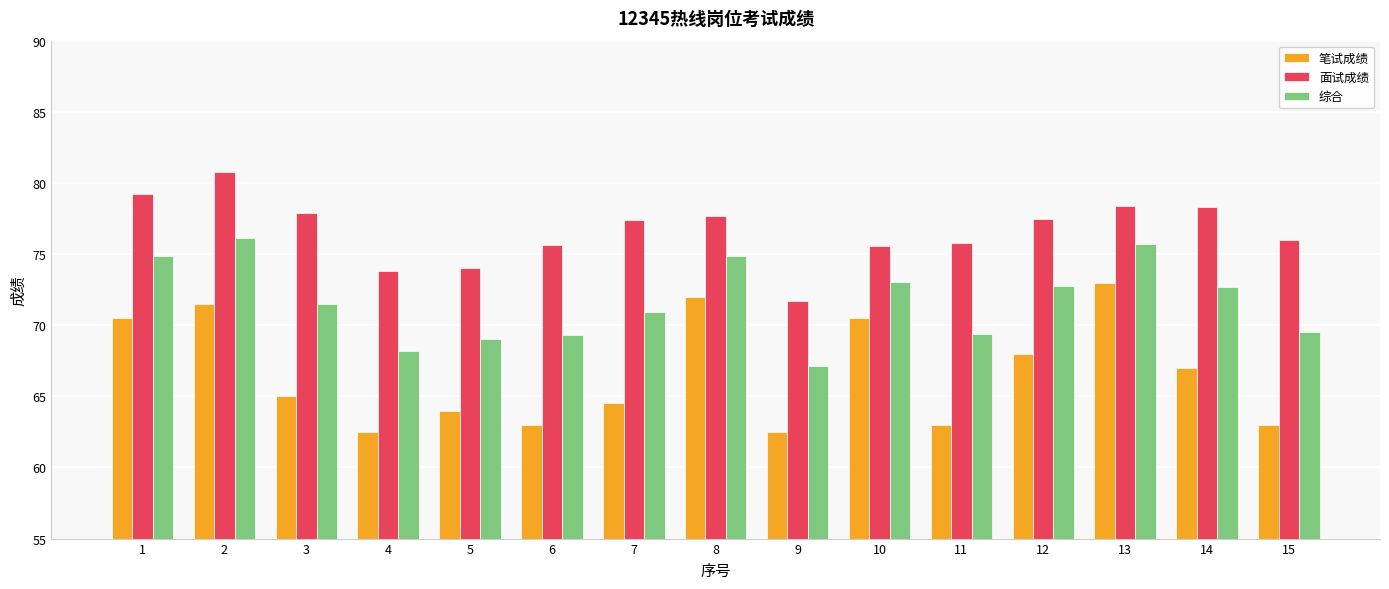

True or false: 综合 has a value of 72.7 at 14.

True